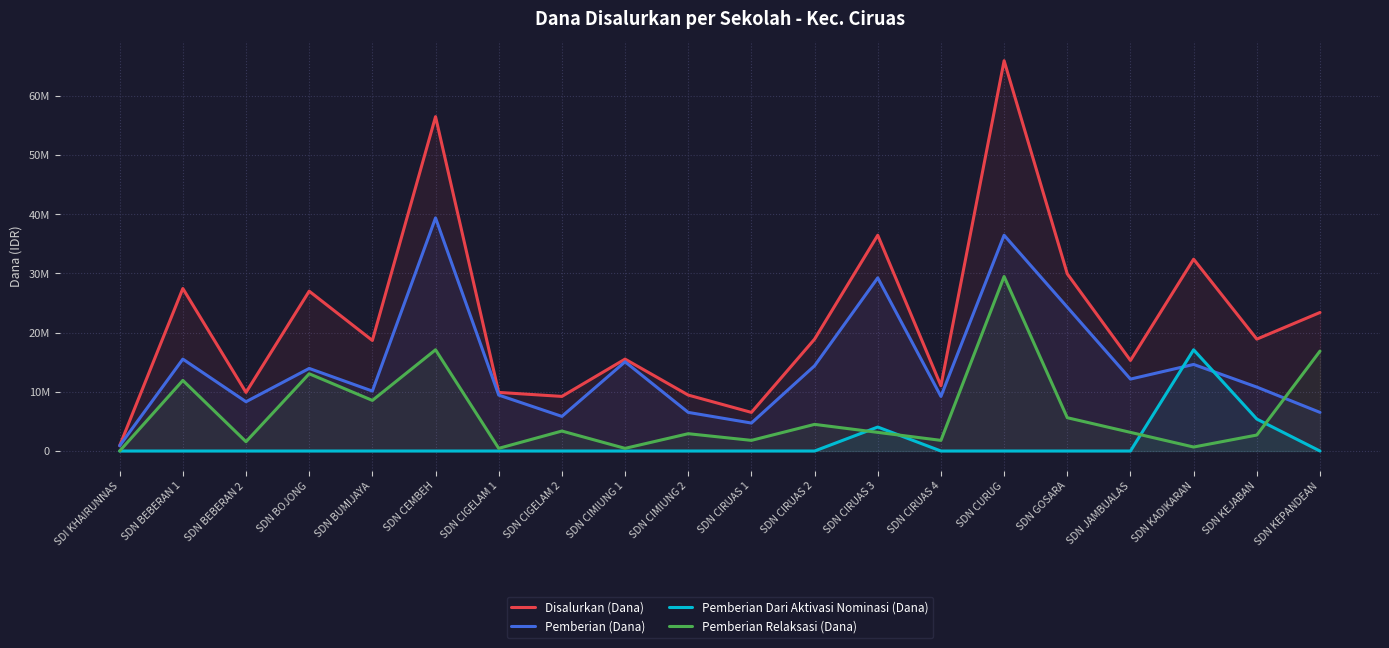

Where is Disalurkan (Dana) nearest to the value 33412500?

SDN KADIKARAN